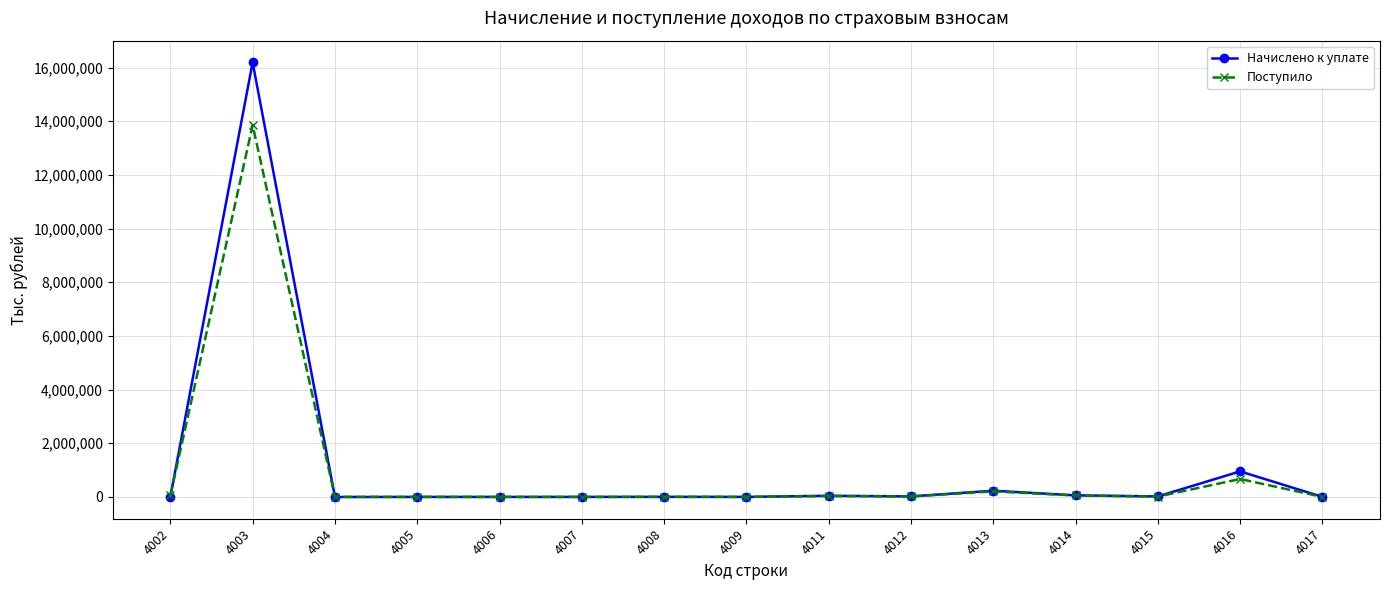

Which series has the largest range (max minus min)?

Начислено к уплате